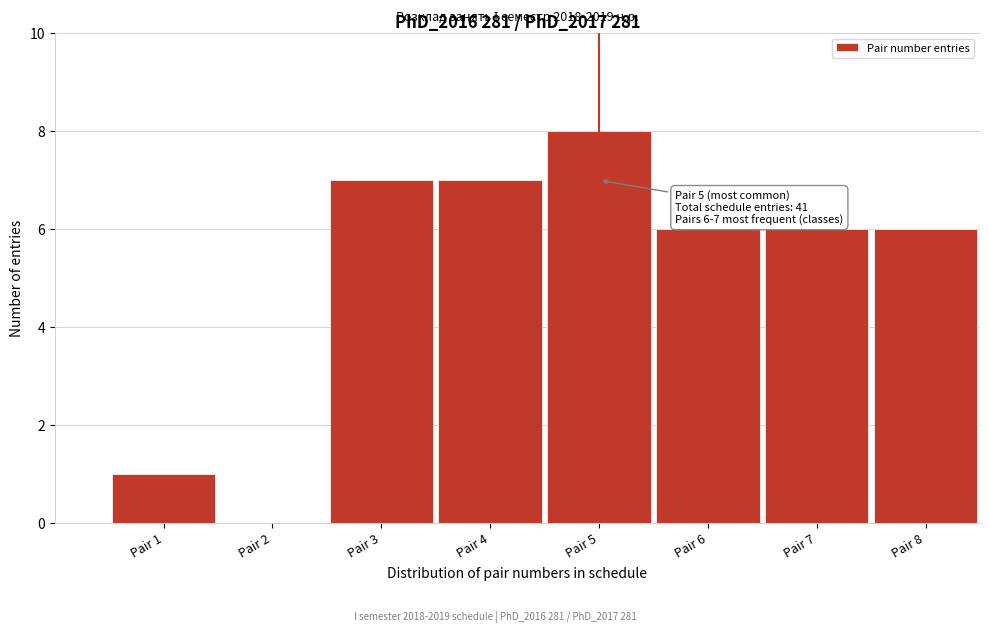

Reading left to right, extract all data points from this chart.

Pair 1=1	Pair 2=0	Pair 3=7	Pair 4=7	Pair 5=8	Pair 6=6	Pair 7=6	Pair 8=6